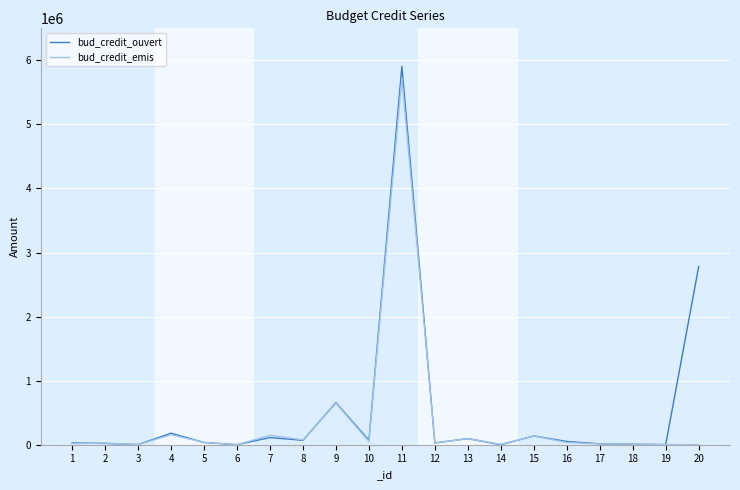

Is this an area chart (filled region under the line)?

No